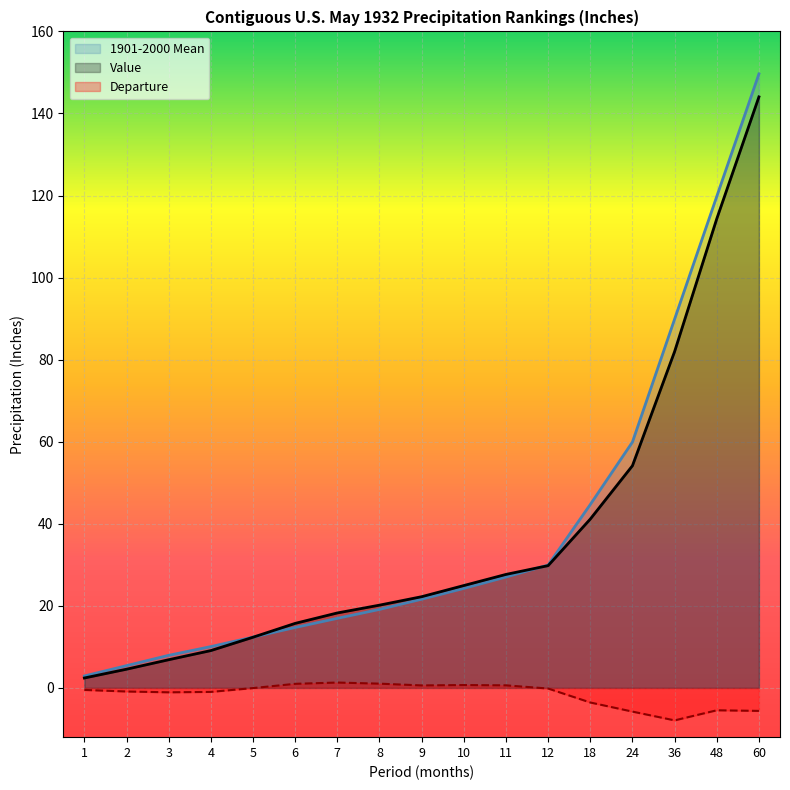

At how many categories does at least one series exceed 38?

5